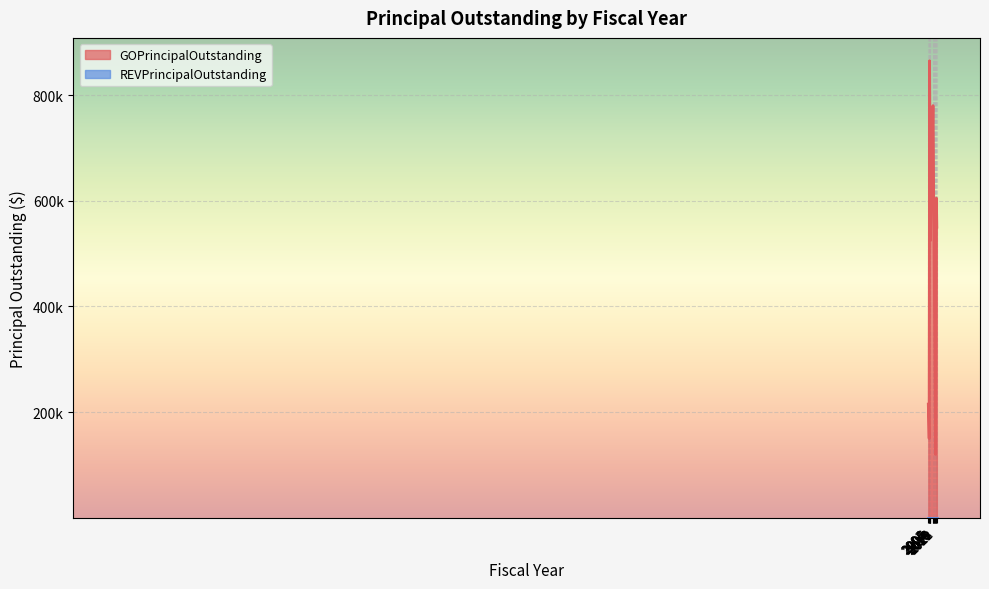

What is the sum of all values?

7000000